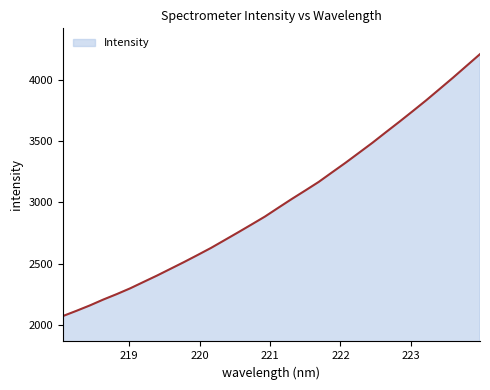

What is the sum of all values?

95920.7